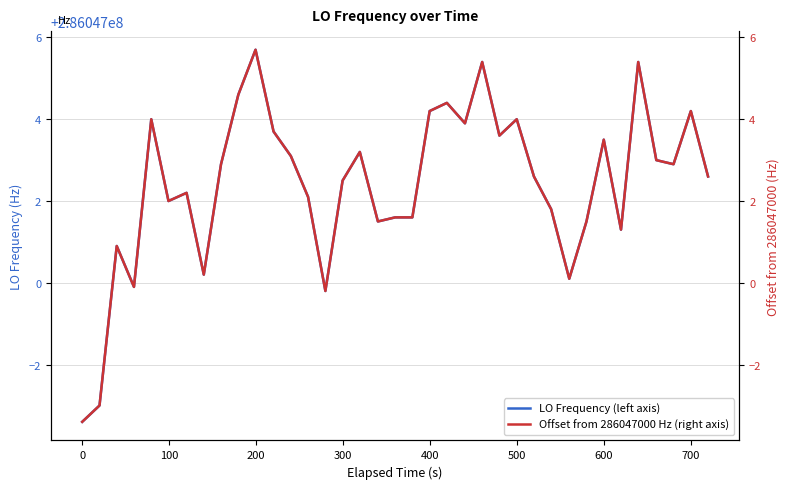

What is the difference between the second highest and minimum values in the Offset from 286047000 Hz (right axis) series?

8.8